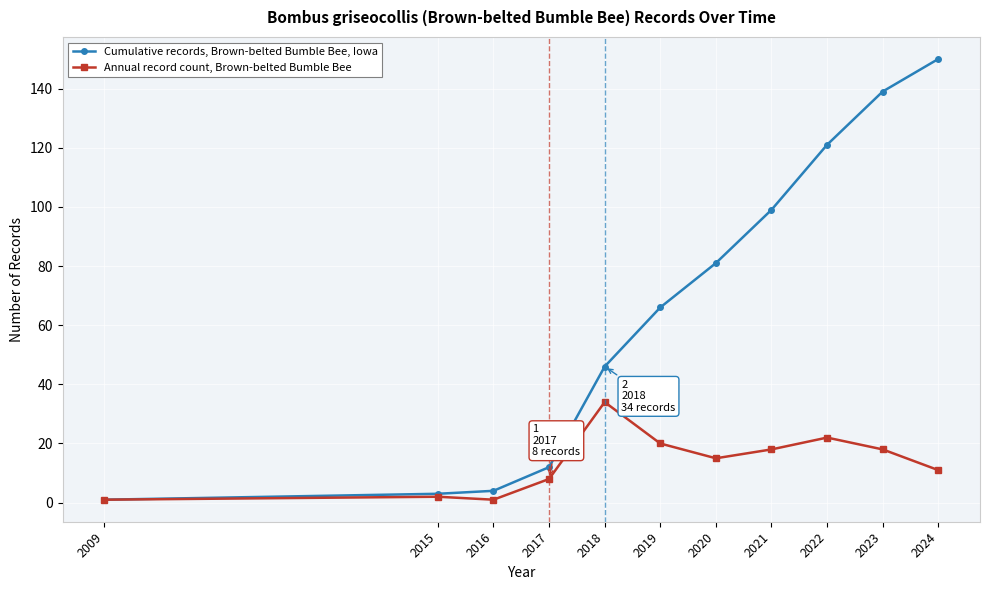

Is the value of Cumulative records, Brown-belted Bumble Bee, Iowa at 2017 greater than the value of Annual record count, Brown-belted Bumble Bee at 2023?

No